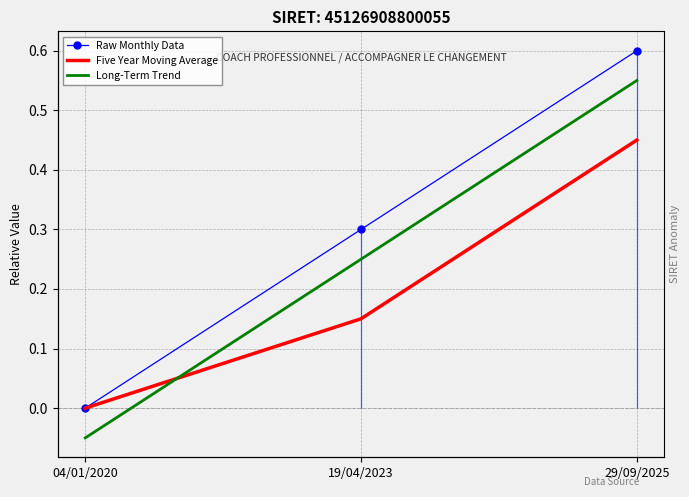

List the labels in order of Long-Term Trend value, largest first.

29/09/2025, 19/04/2023, 04/01/2020